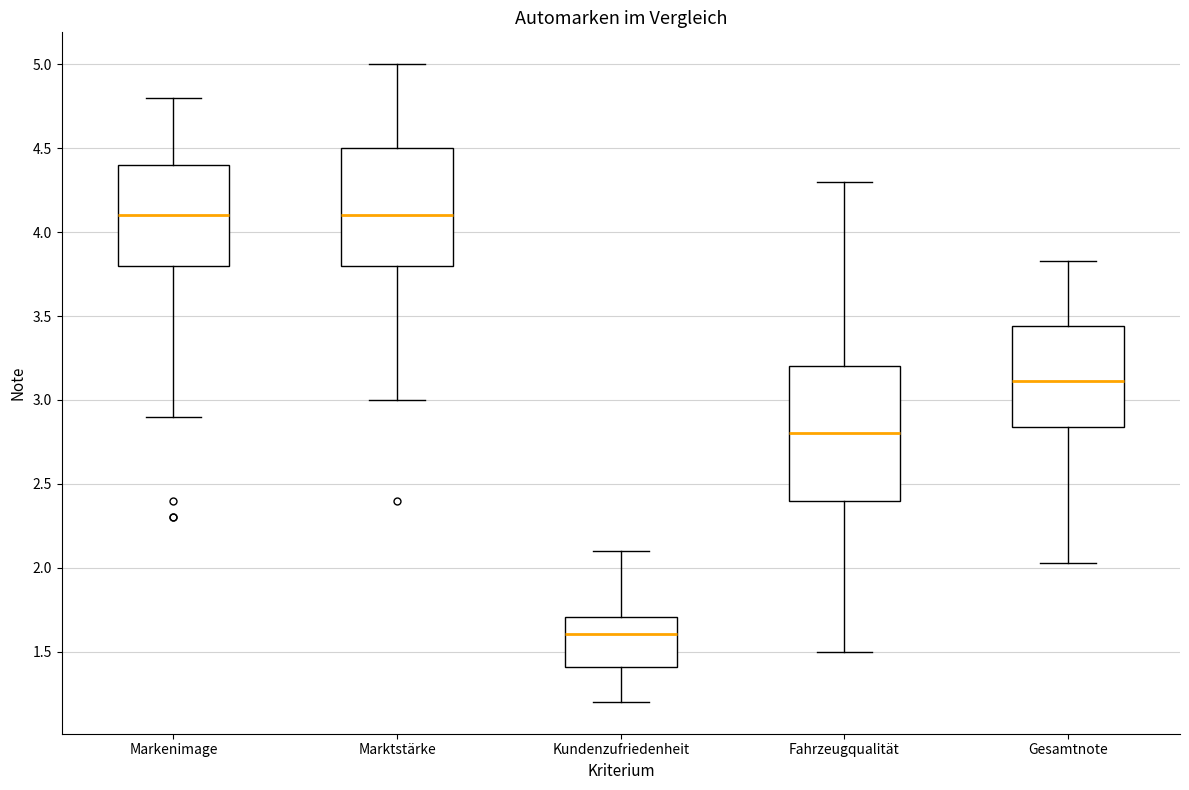

Where is the upper edge of the box for Kundenzufriedenheit on the y-axis? The values are not printed on the chart, so give them approximately, as read against the axis.

1.70